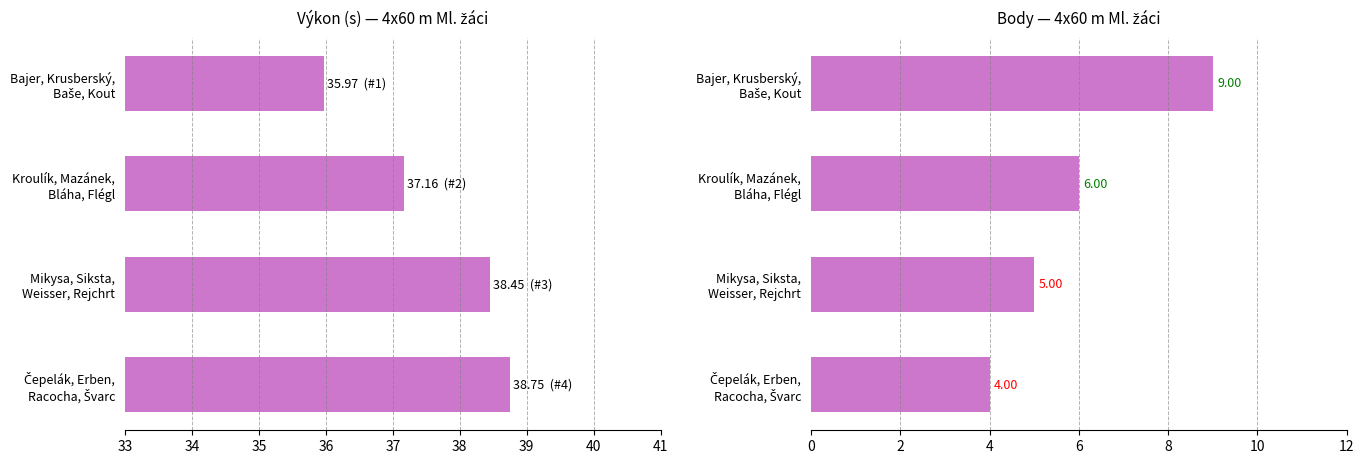

What is the value of the Výkon bar at the 4th from the left?

38.8